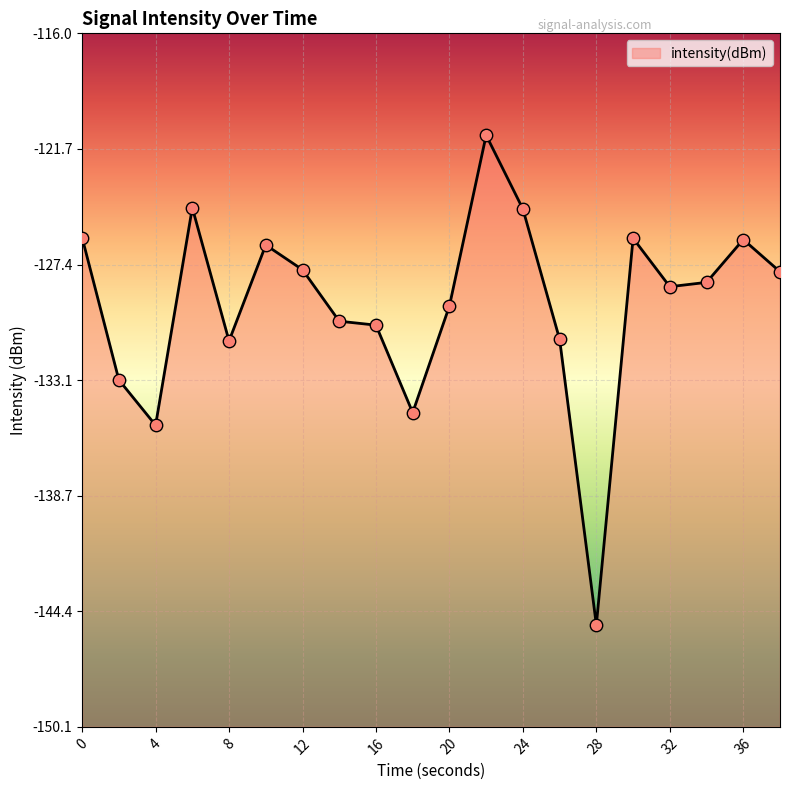

Between 30 and 22, which is larger?

22